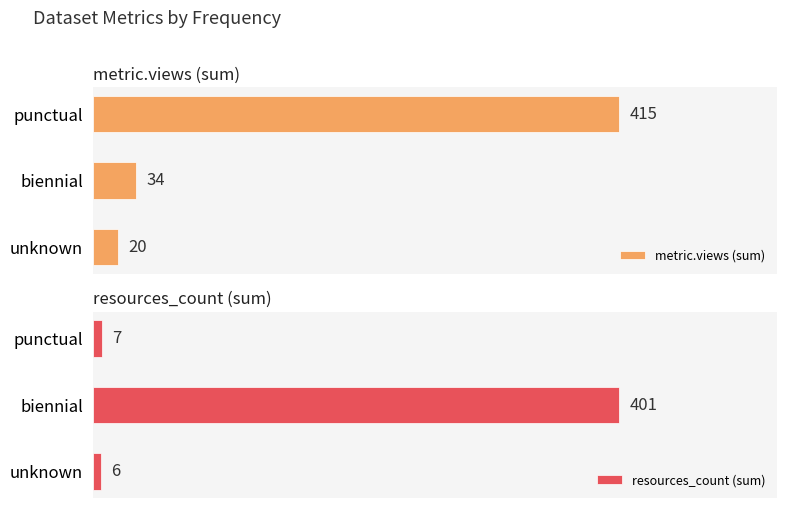

At which label is metric.views (sum) closest to 217?

biennial